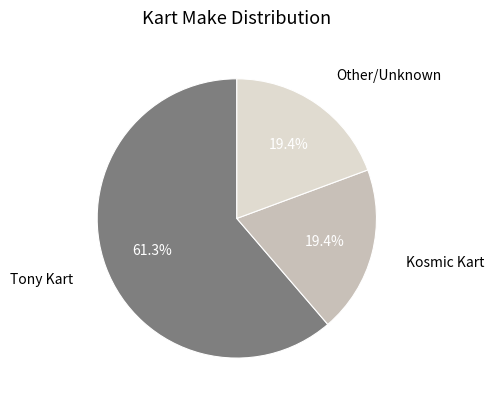

To the nearest percent, what is the difference between the largest and smallest slice percentages?

42%